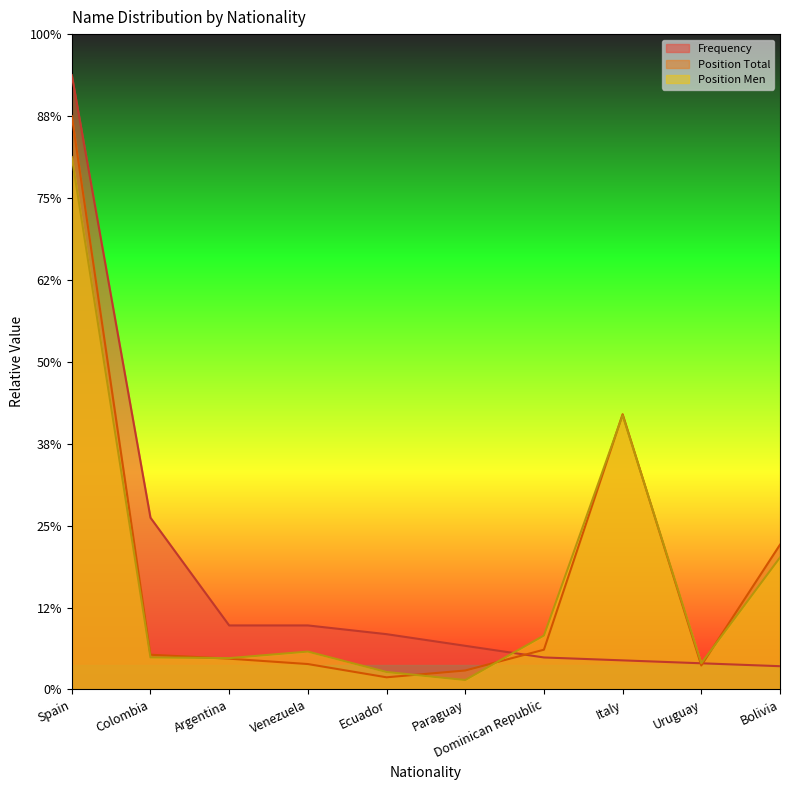

What is the label of the 4th point from the left?

Venezuela